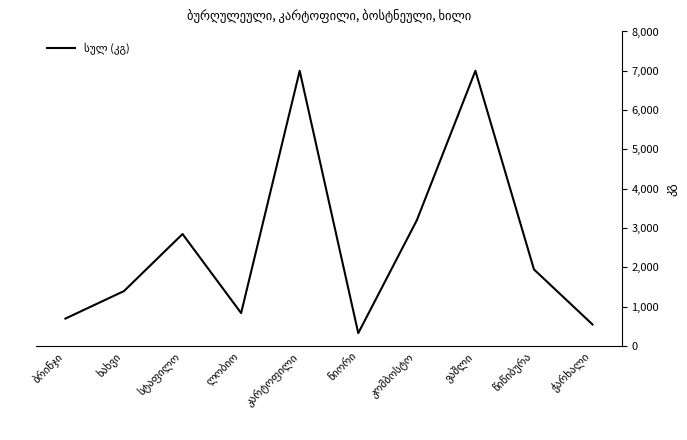

What is the sum of all values?

25820